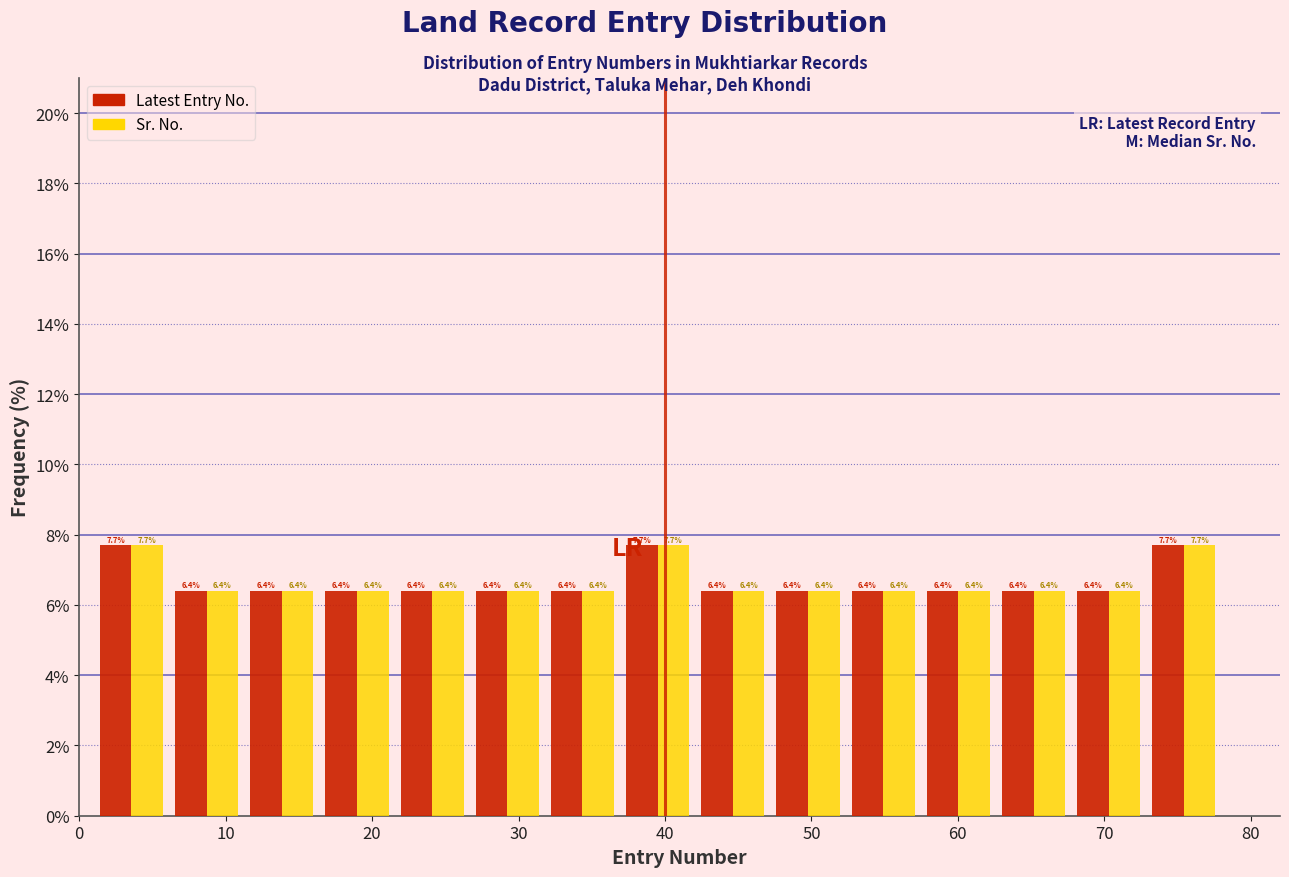

Reading left to right, transcribe this chart: for each range on the x-axis, give the height of each series' bar. The bar edges are not printed on the chart, so give them approximately, as read against the axis.

1 to 6: Latest Entry No.=7.7	Sr. No.=7.7
6 to 11: Latest Entry No.=6.4	Sr. No.=6.4
11 to 16: Latest Entry No.=6.4	Sr. No.=6.4
16 to 22: Latest Entry No.=6.4	Sr. No.=6.4
22 to 27: Latest Entry No.=6.4	Sr. No.=6.4
27 to 32: Latest Entry No.=6.4	Sr. No.=6.4
32 to 37: Latest Entry No.=6.4	Sr. No.=6.4
37 to 42: Latest Entry No.=7.7	Sr. No.=7.7
42 to 47: Latest Entry No.=6.4	Sr. No.=6.4
47 to 52: Latest Entry No.=6.4	Sr. No.=6.4
52 to 57: Latest Entry No.=6.4	Sr. No.=6.4
57 to 63: Latest Entry No.=6.4	Sr. No.=6.4
63 to 68: Latest Entry No.=6.4	Sr. No.=6.4
68 to 73: Latest Entry No.=6.4	Sr. No.=6.4
73 to 78: Latest Entry No.=7.7	Sr. No.=7.7